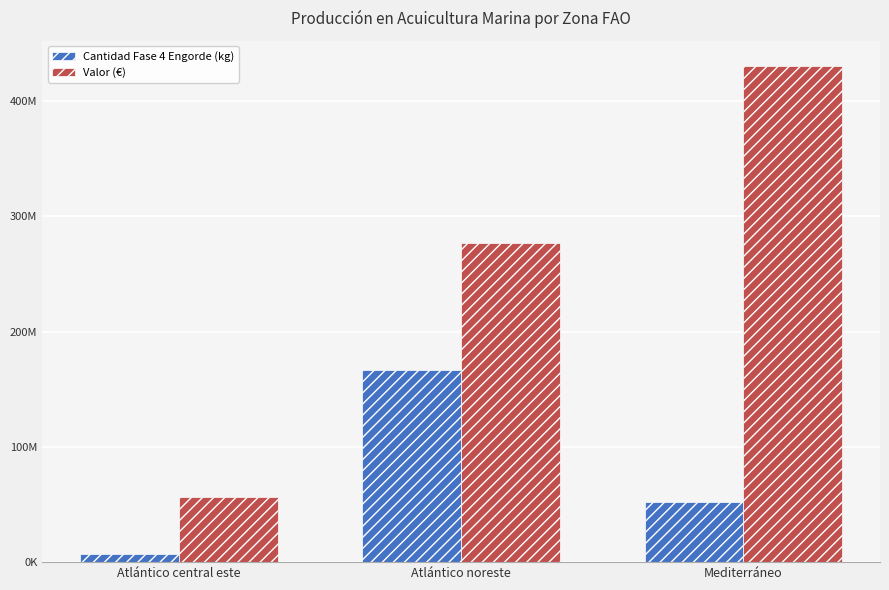

Are the bars grouped side by side (vs. stacked)?

Yes